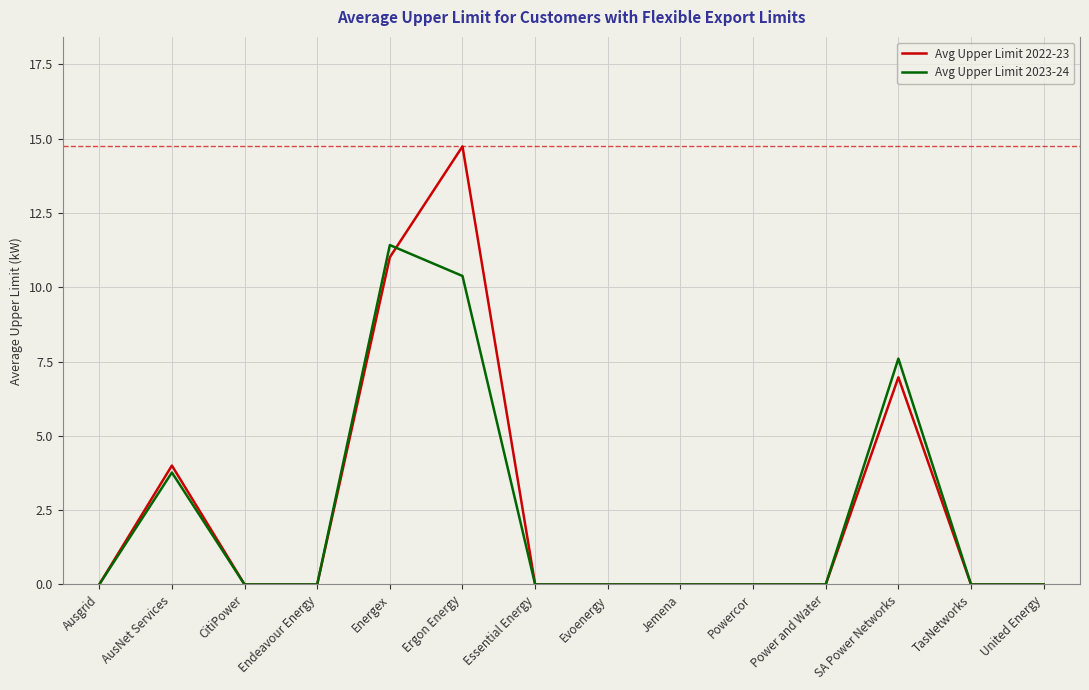

Which series has the largest range (max minus min)?

Avg Upper Limit 2022-23